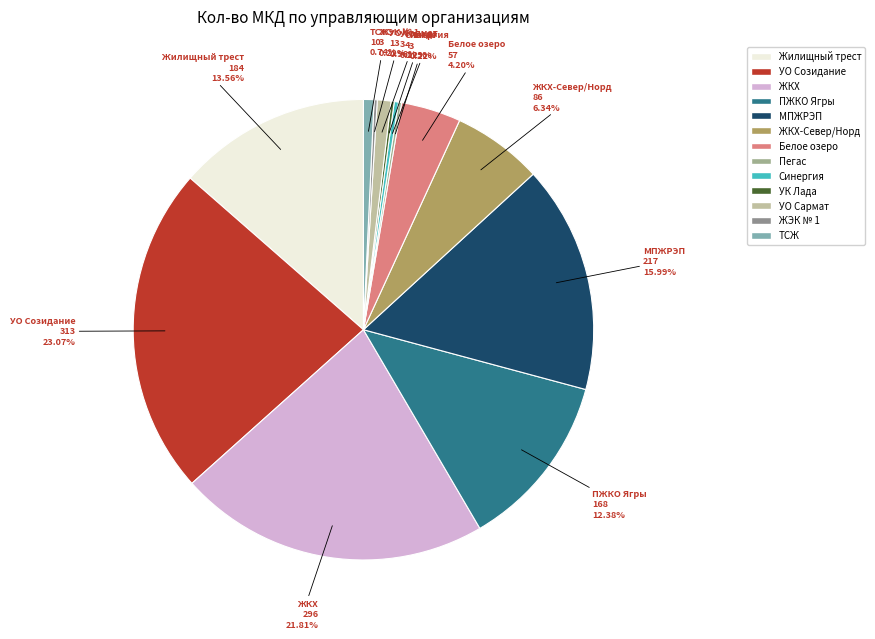

Is ПЖКО Ягры the majority of the pie?

No